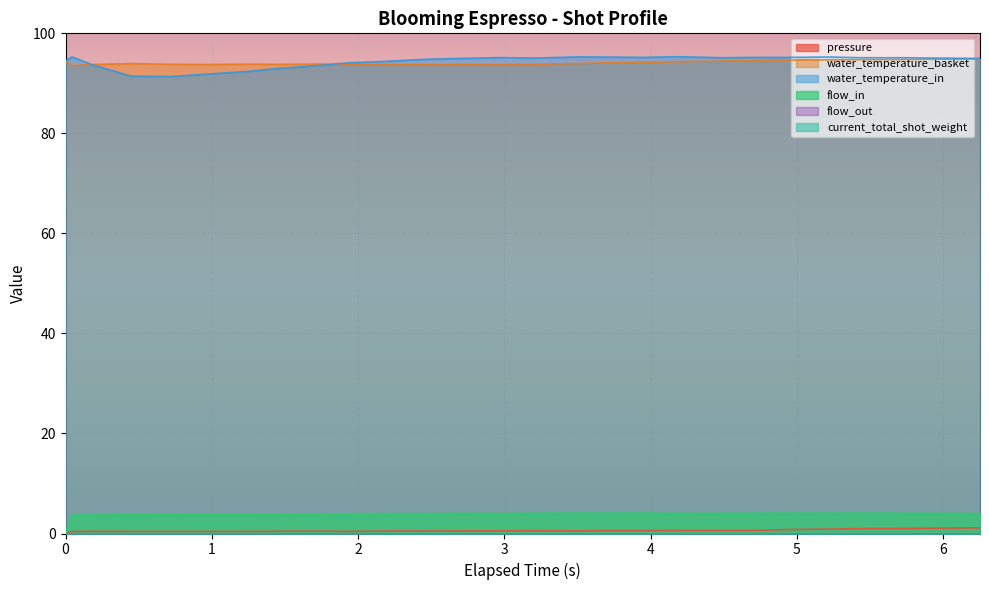

Does the chart display data point markers on the line(s)?

No